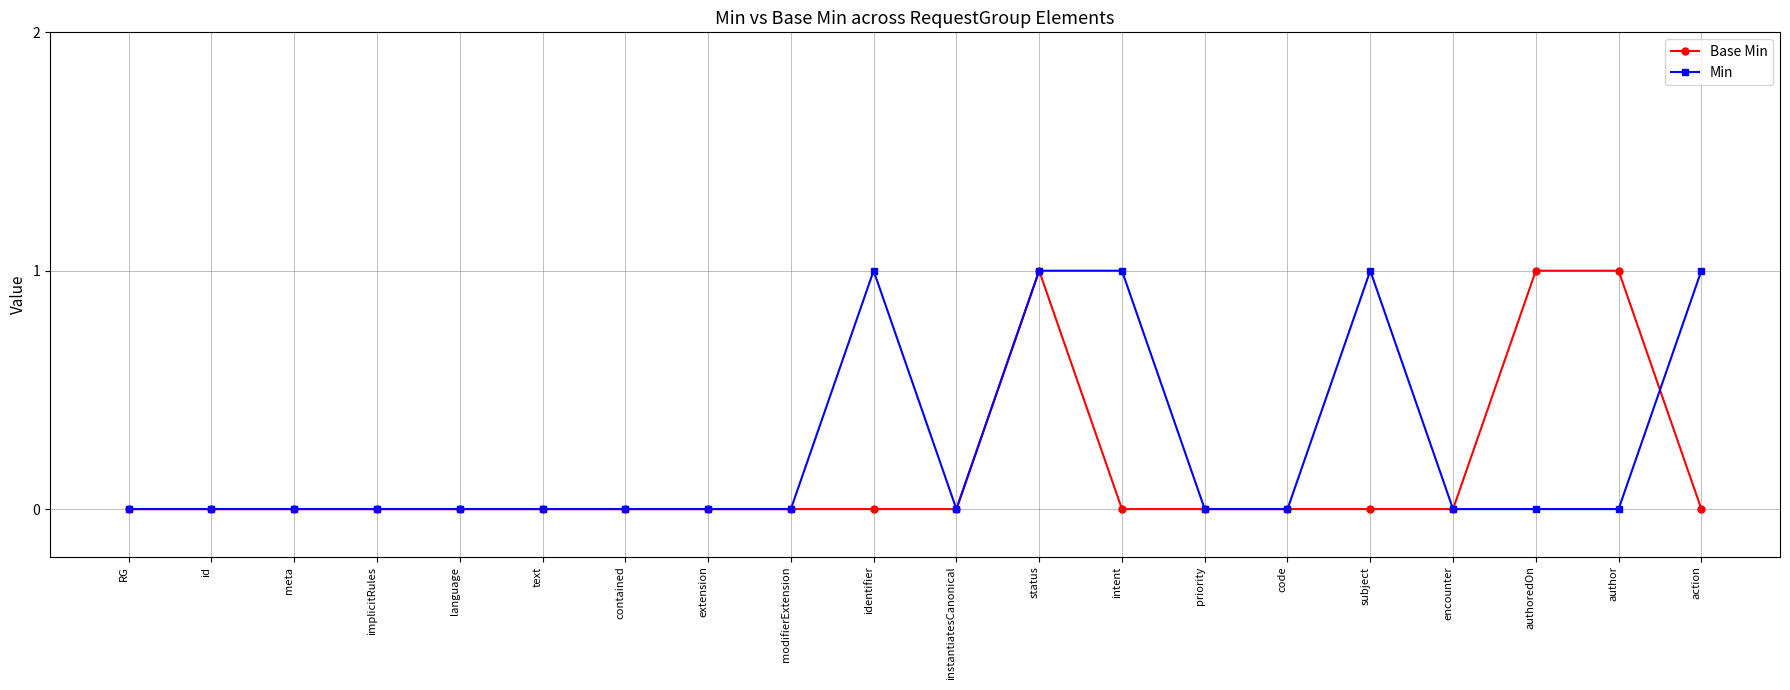

What is the label of the 7th point from the right?

priority